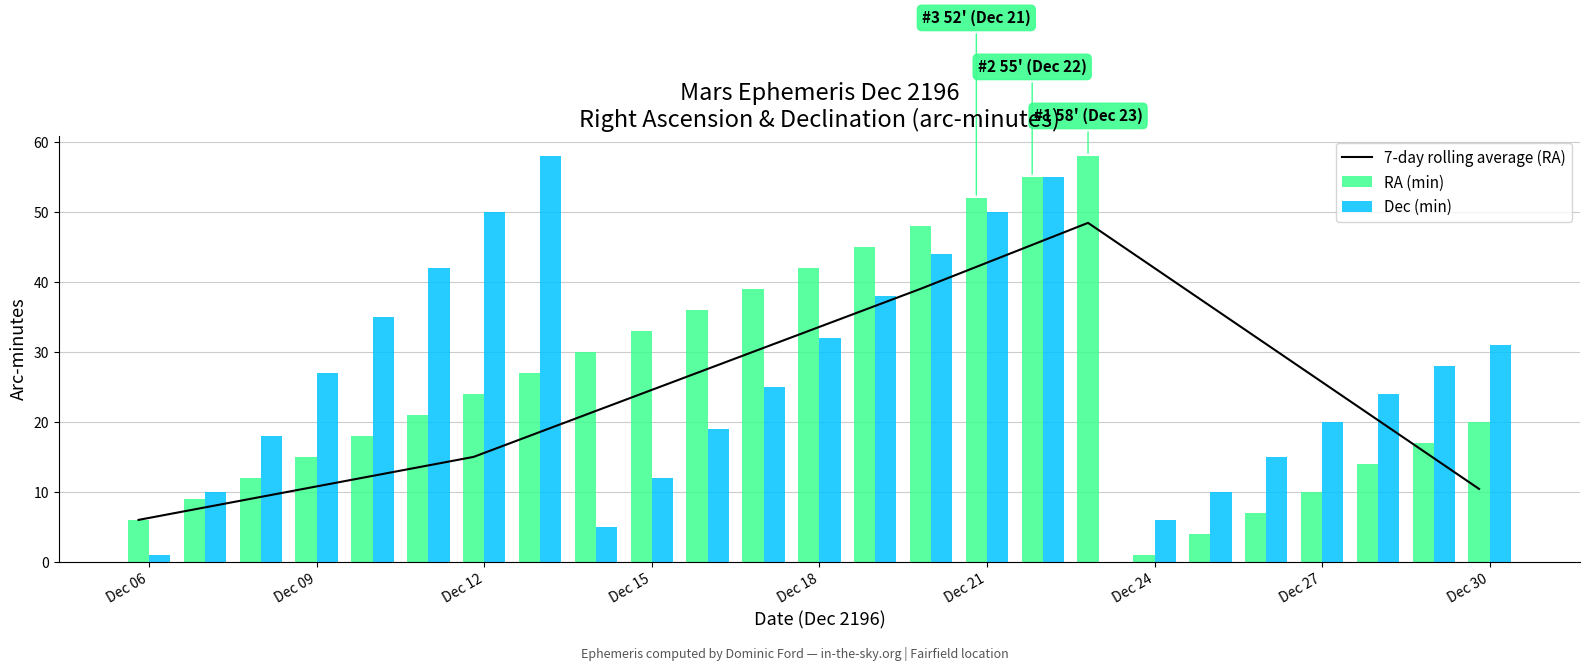

Which series has the largest total across all categories?

Dec (min)